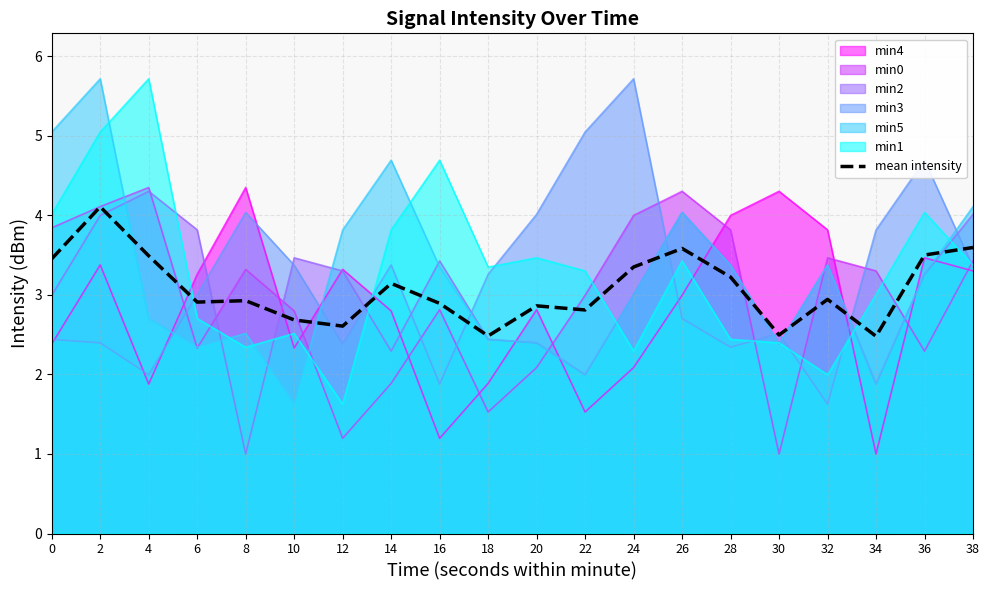

How many interior local valleys (lower than both neighbors) does the data have?

6